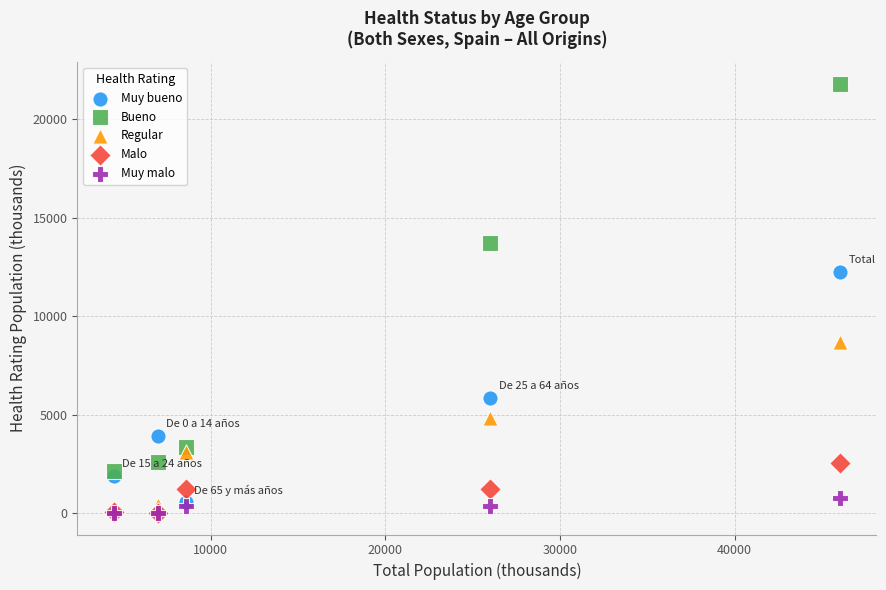

Which series reaches the maximum Y coordinate?

Bueno